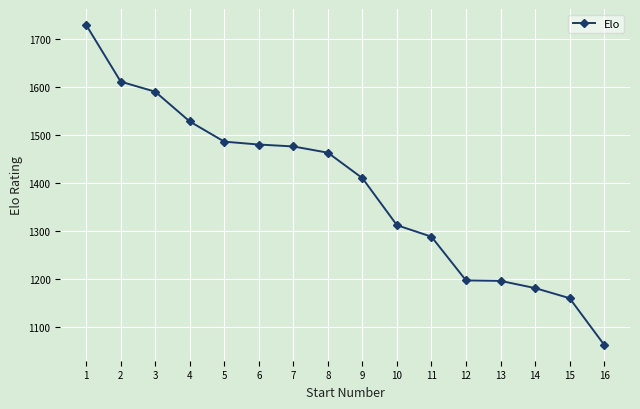

What is the ratio of the value at 7 to the value at 5?

1.0